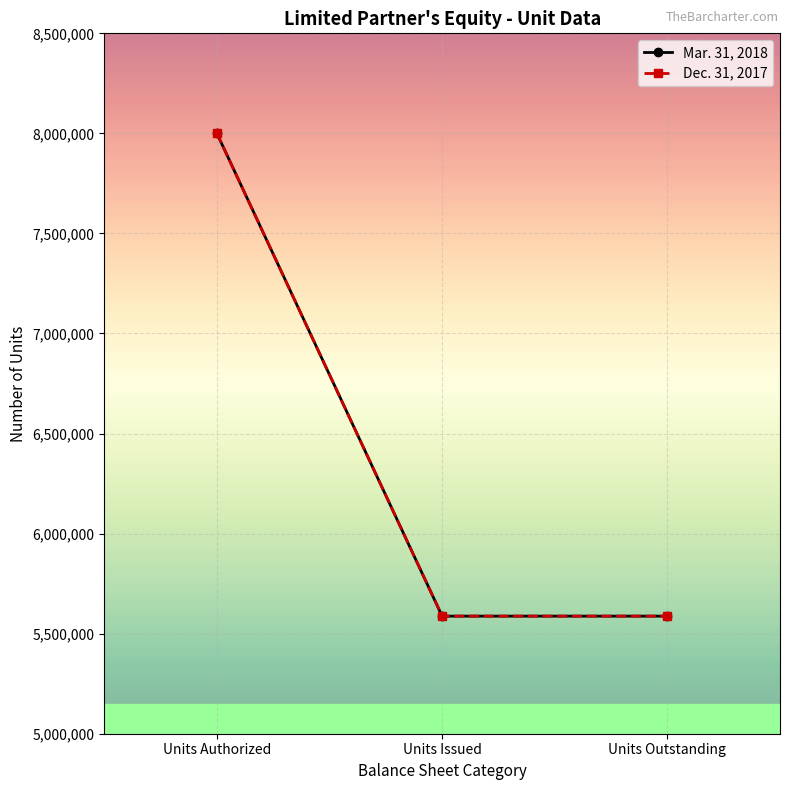

How many lines are shown in the chart?

2